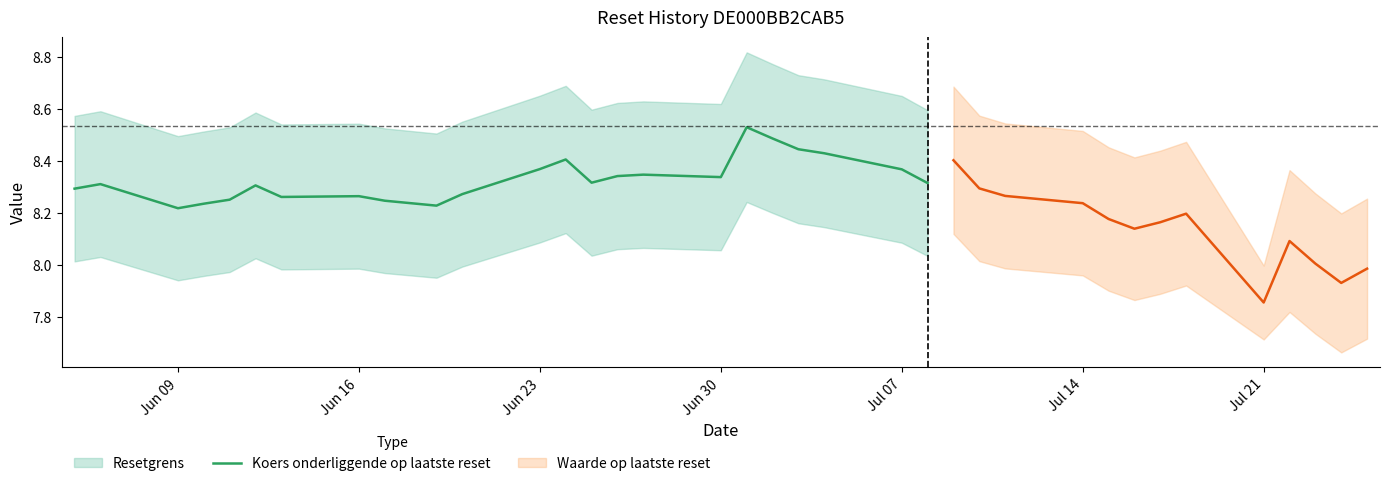

True or false: Koers onderliggende op laatste reset has a value of 5.1 at Jun 09.

False